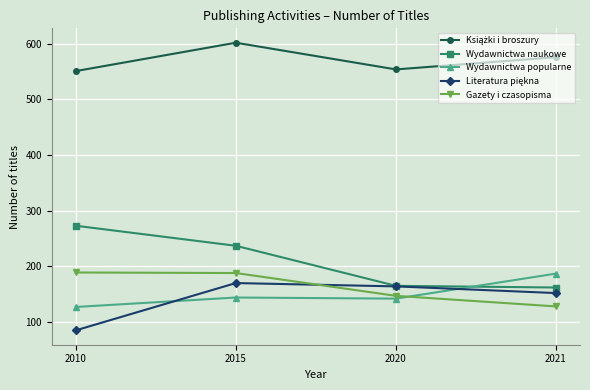

What is the difference between the Gazety i czasopisma values at 2010 and 2021?

61